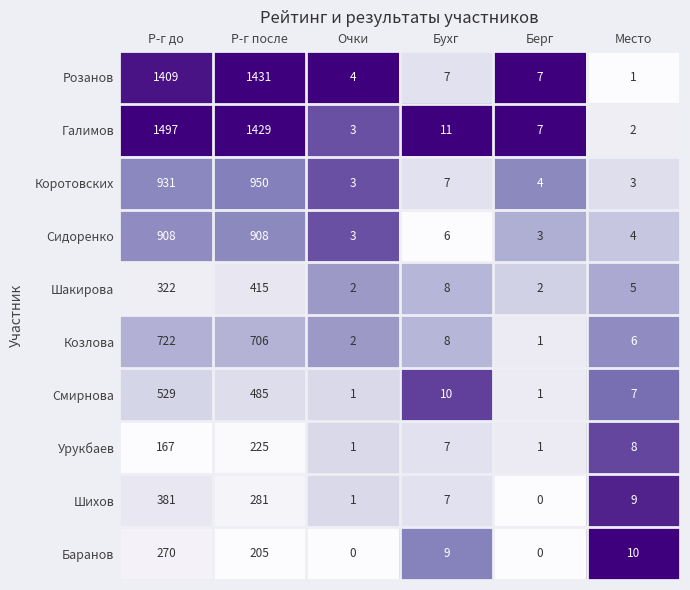

What is the sum of the Розанов values at Бухг and Берг?

14